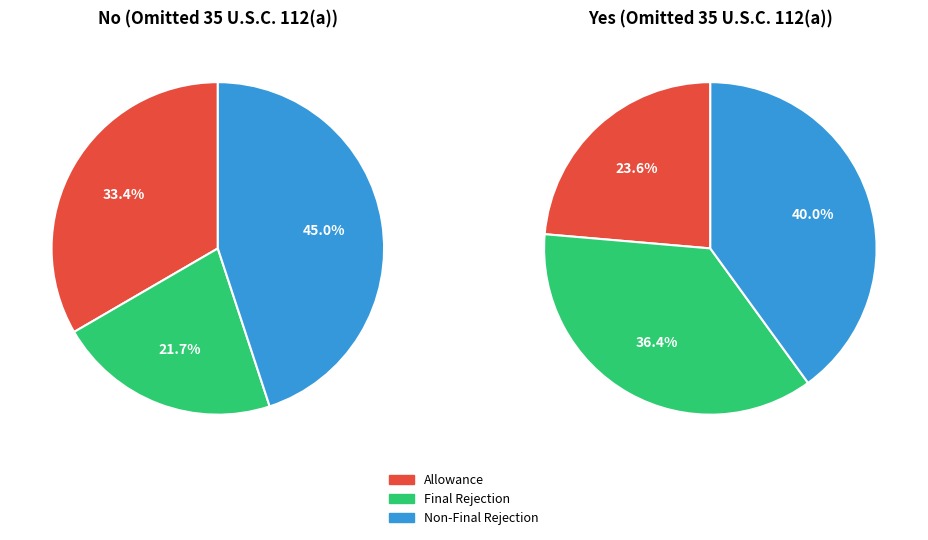

Do Final Rejection and Non-Final Rejection together represent more than half of the pie?

Yes